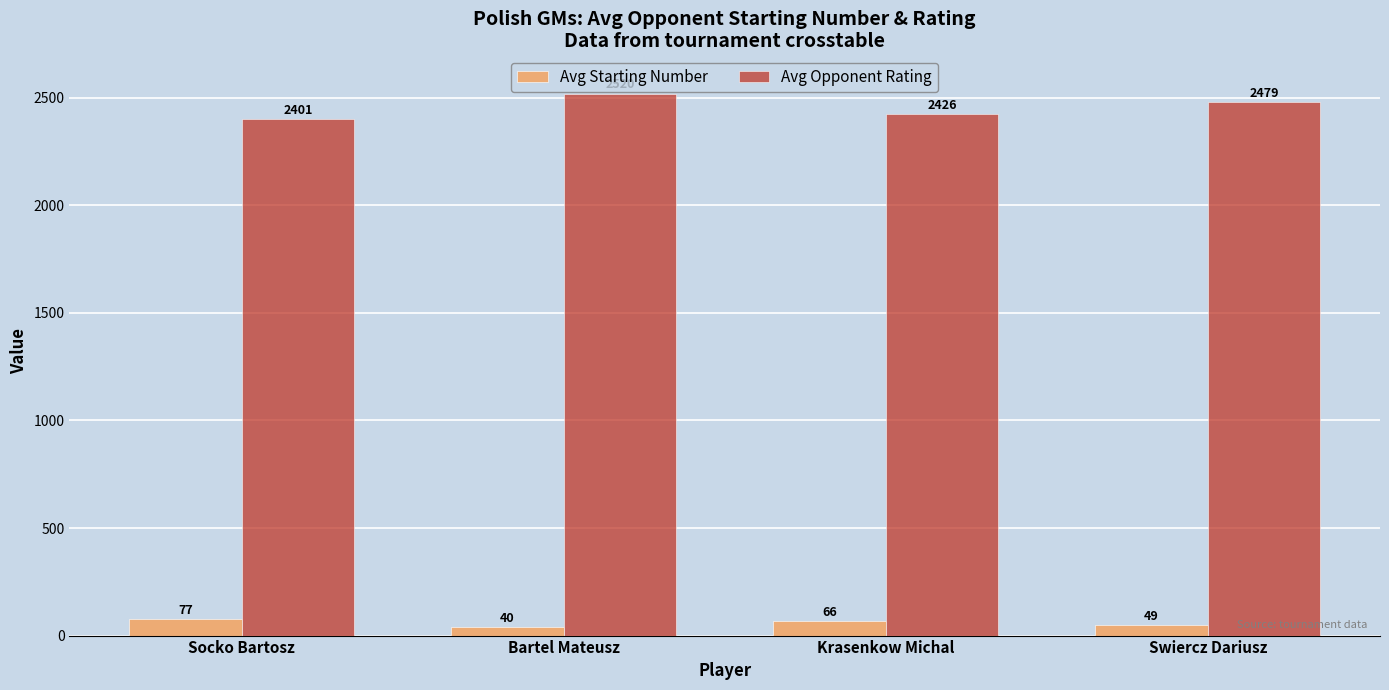

At how many categories does at least one series exceed 2319?

4